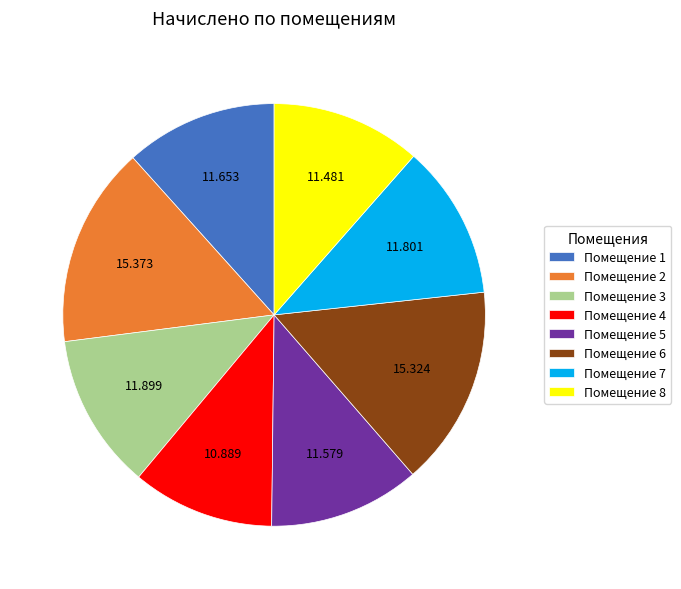

Combined, do Помещение 7 and Помещение 5 account for over 50%?

No